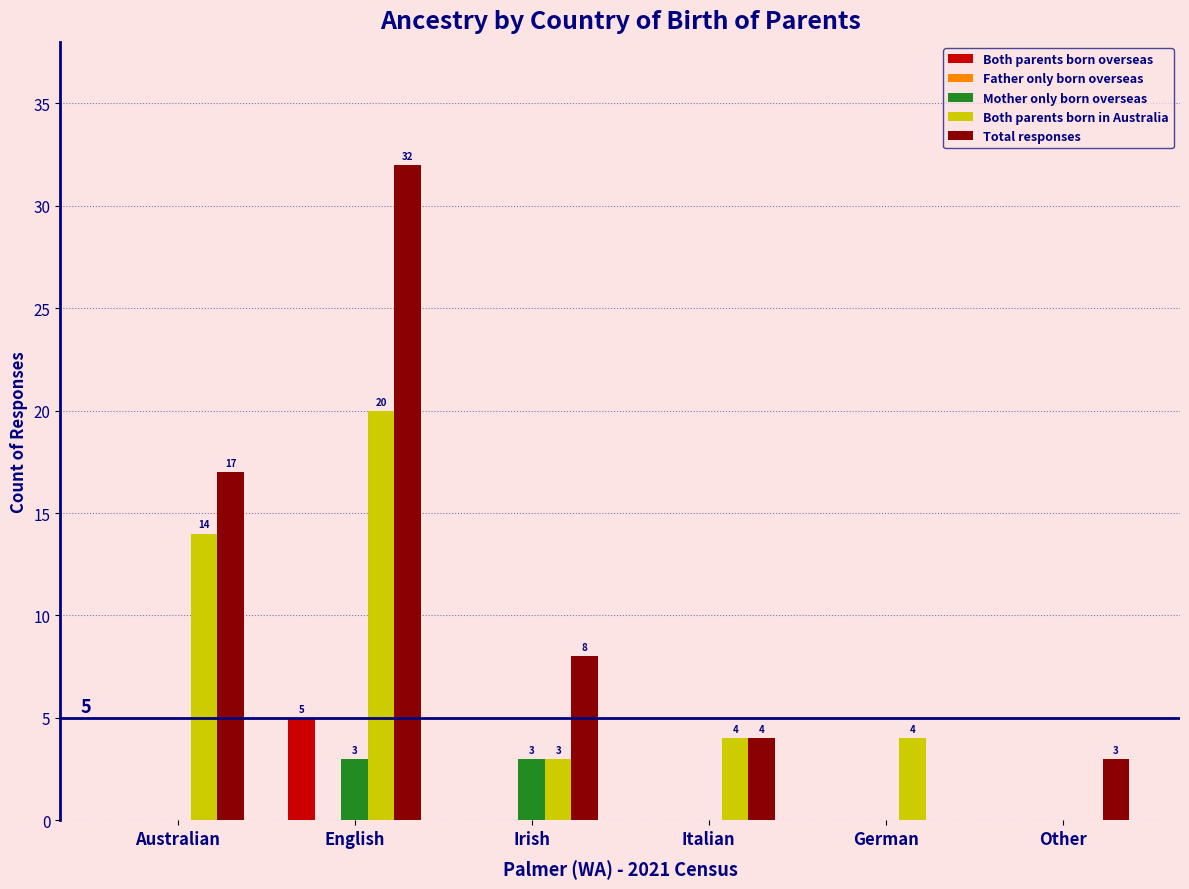

What is the highest value of the Total responses series?

32